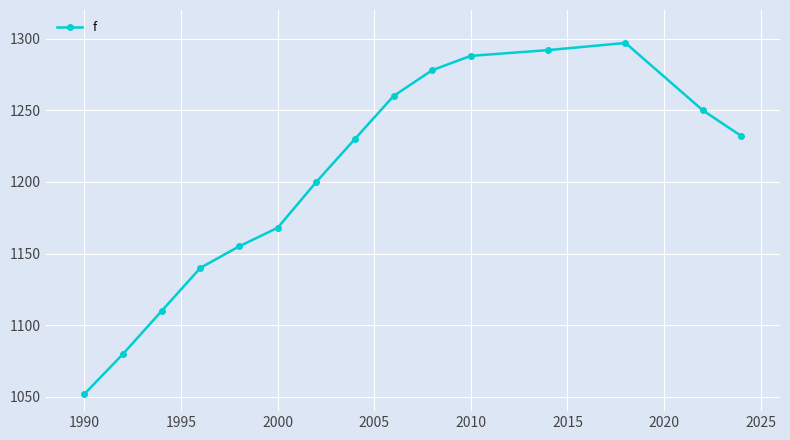

What is the value of the 3rd point from the left?

1110